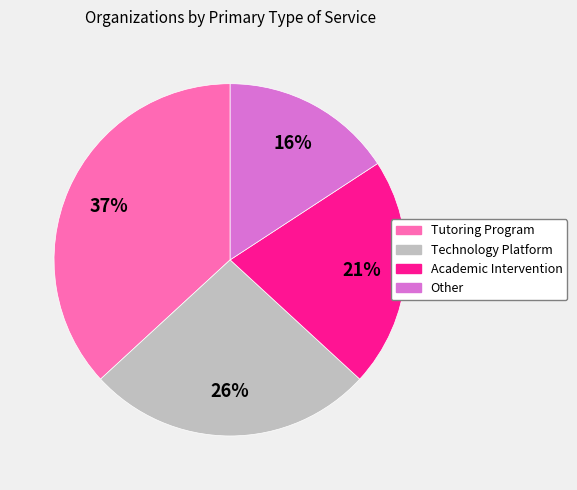

Does Academic Intervention account for over 50% of the chart?

No